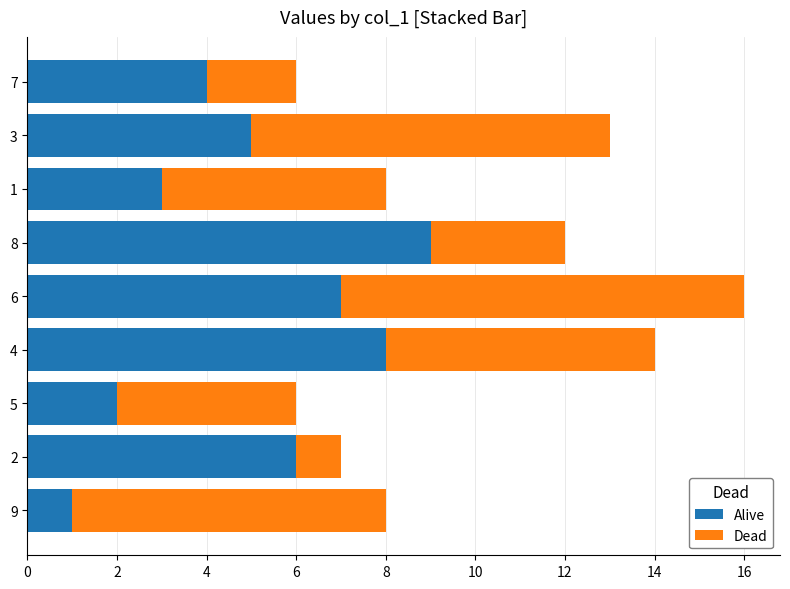

At which category is the sum across all series the highest?

6